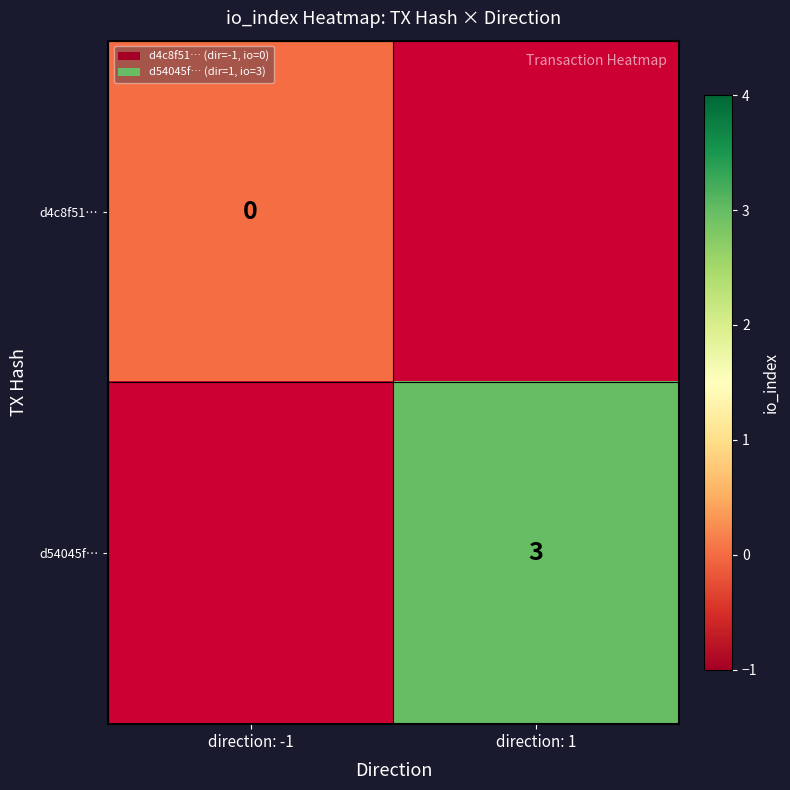

Rank the categories by d4c8f51… value from highest to lowest.

direction: -1, direction: 1